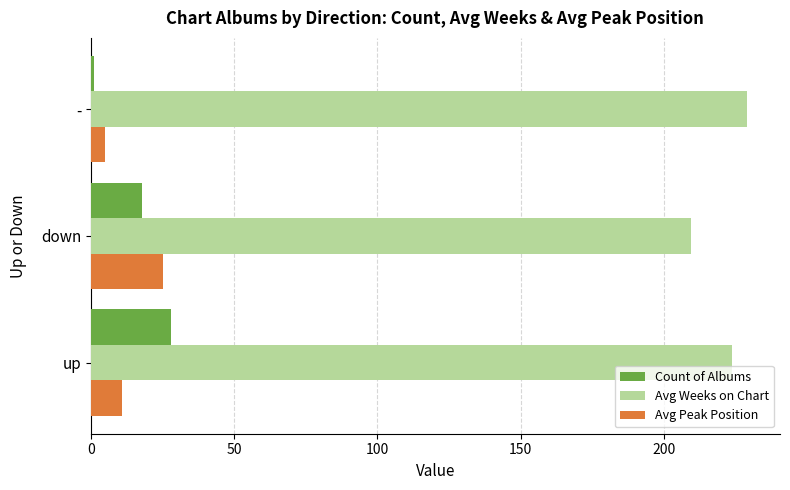

Read the Count of Albums value at down.

18.0